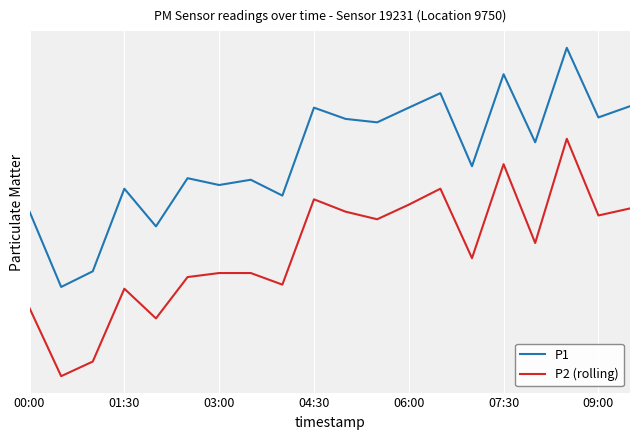

How many interior local valleys does the P2 (rolling) series have?

7